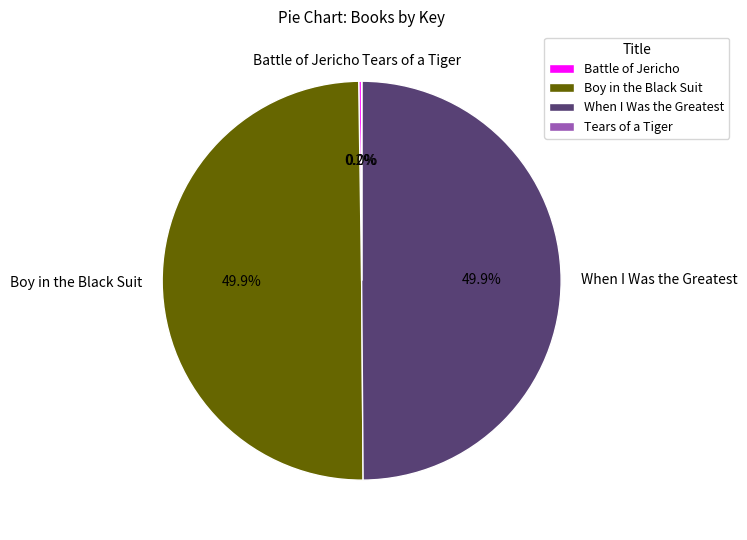

What is the smallest slice in the pie chart?

Tears of a Tiger